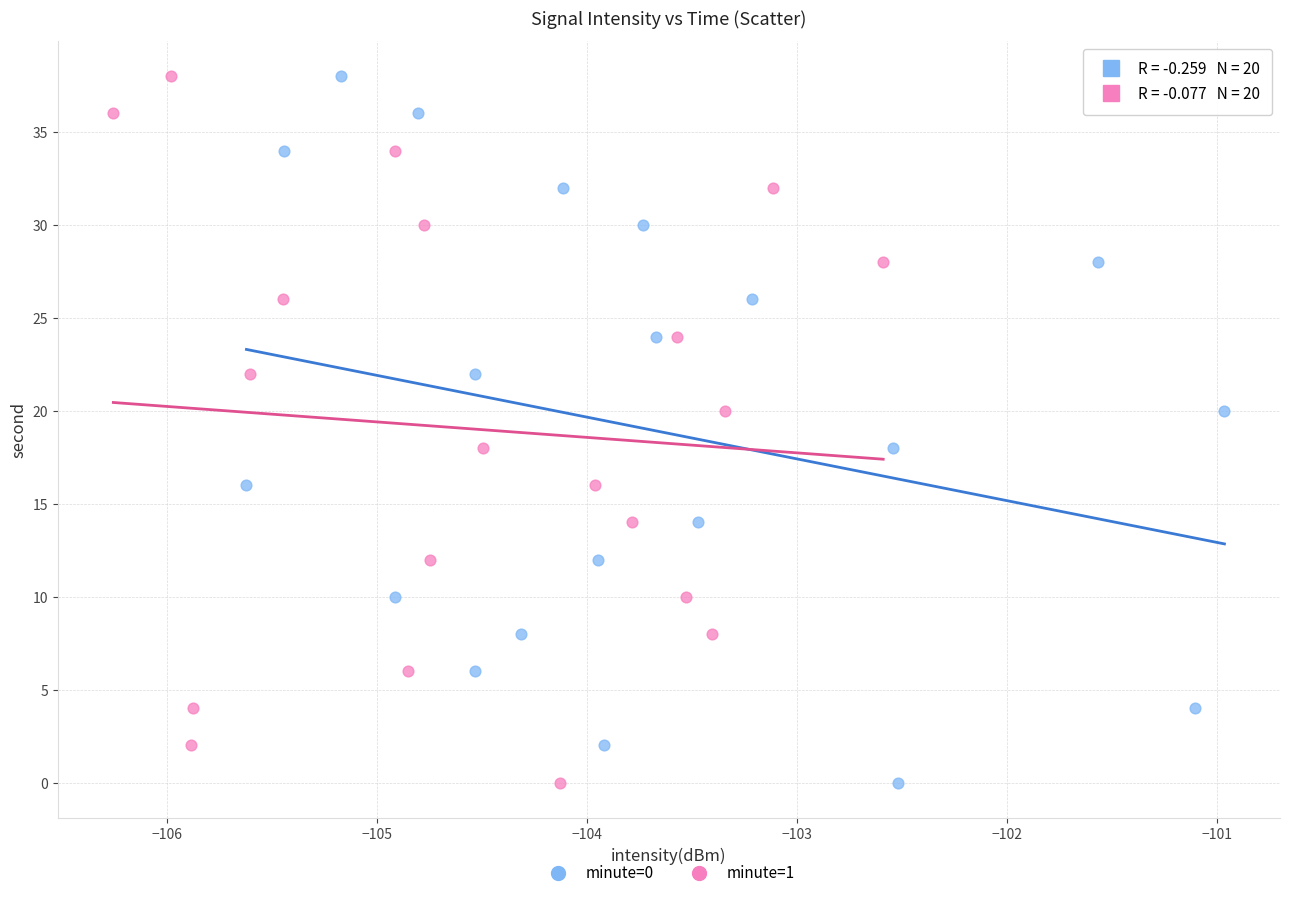

What are all the series names shown in the legend?

minute=0, minute=1